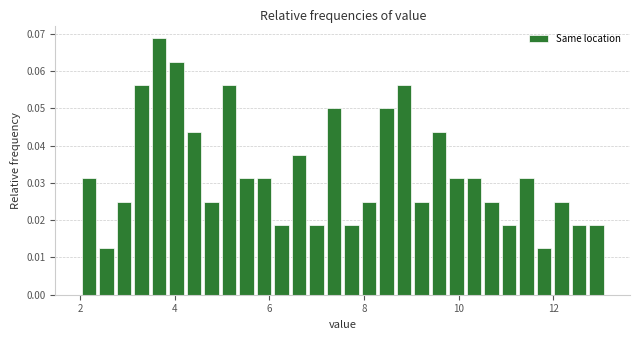

Read against the x-axis, roughly where is the centre of the tallest bar?

3.6